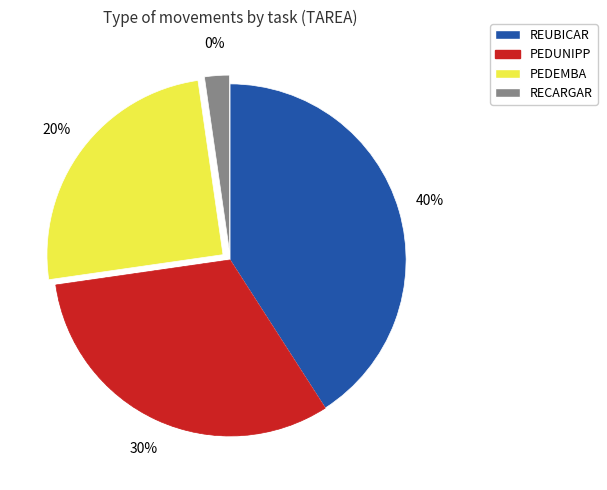

True or false: RECARGAR accounts for 1% of the total.

False